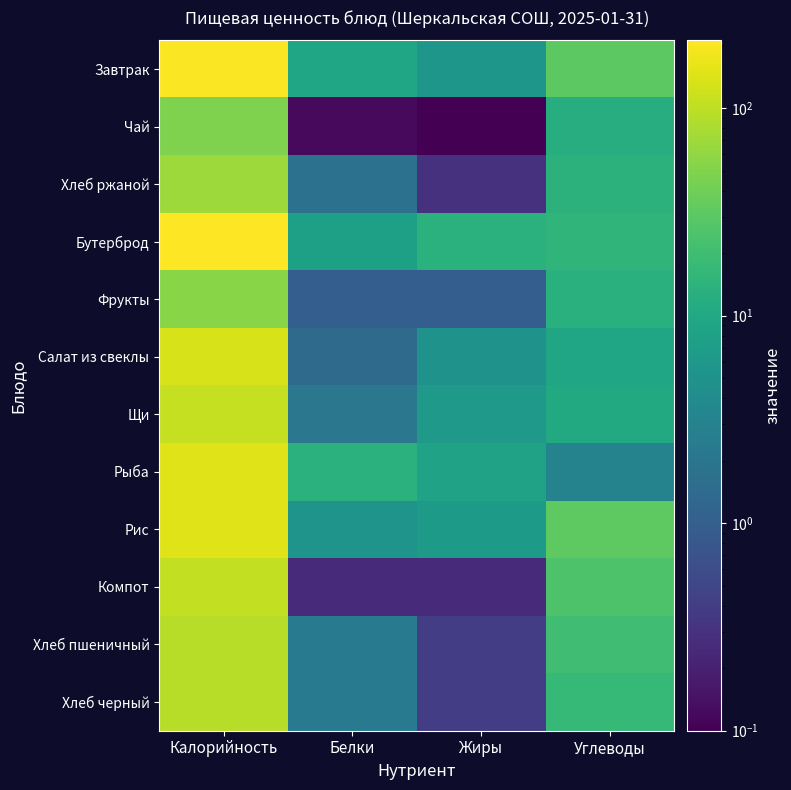

Reading right to left, extract all data points from this chart.

Завтрак: Углеводы=30.5	Жиры=5.8	Белки=8.9	Калорийность=204.2
Чай: Углеводы=12.0	Жиры=0.0	Белки=0.1	Калорийность=48.6
Хлеб ржаной: Углеводы=13.8	Жиры=0.3	Белки=1.8	Калорийность=69.0
Бутерброд: Углеводы=15.1	Жиры=13.4	Белки=7.7	Калорийность=212.2
Фрукты: Углеводы=13.0	Жиры=1.0	Белки=1.0	Калорийность=54.0
Салат из свеклы: Углеводы=9.2	Жиры=5.0	Белки=1.4	Калорийность=133.2
Щи: Углеводы=10.6	Жиры=6.3	Белки=2.1	Калорийность=107.8
Рыба: Углеводы=3.1	Жиры=8.2	Белки=13.3	Калорийность=145.7
Рис: Углеводы=31.7	Жиры=6.4	Белки=5.3	Калорийность=147.2
Компот: Углеводы=25.3	Жиры=0.2	Белки=0.2	Калорийность=104.1
Хлеб пшеничный: Углеводы=20.0	Жиры=0.4	Белки=2.4	Калорийность=92.0
Хлеб черный: Углеводы=17.0	Жиры=0.4	Белки=2.3	Калорийность=92.0